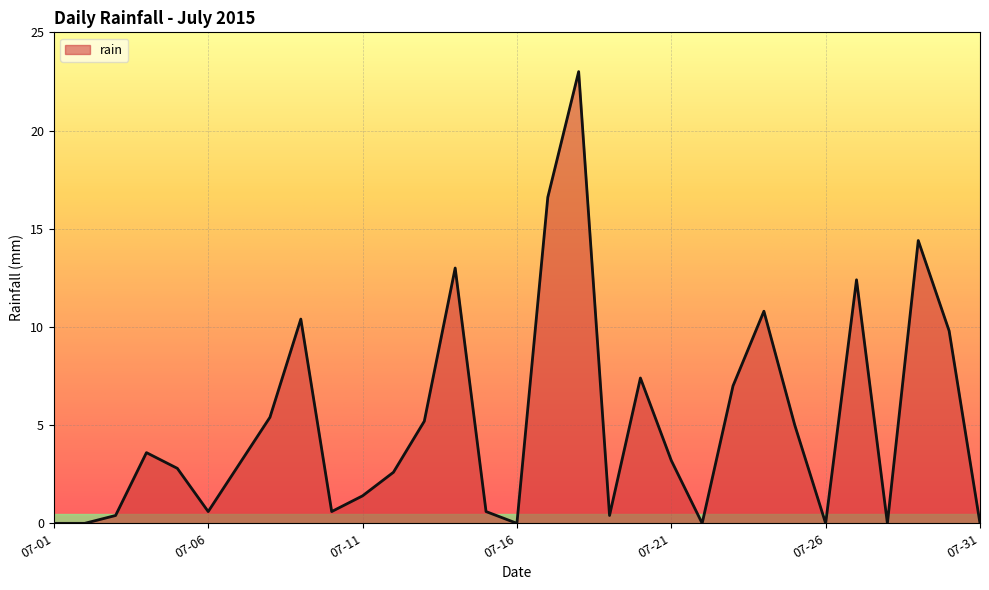

What is the greatest value displayed?

23.0